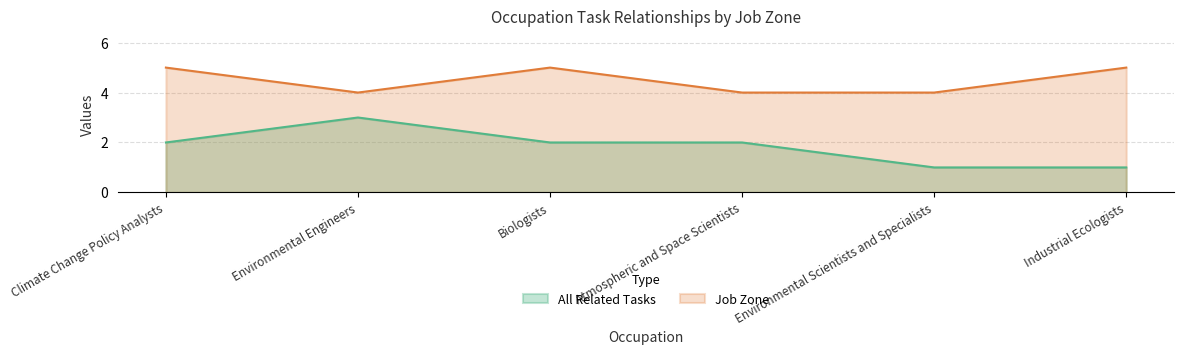

The value of Job Zone at Climate Change Policy Analysts is 7. True or false?

False